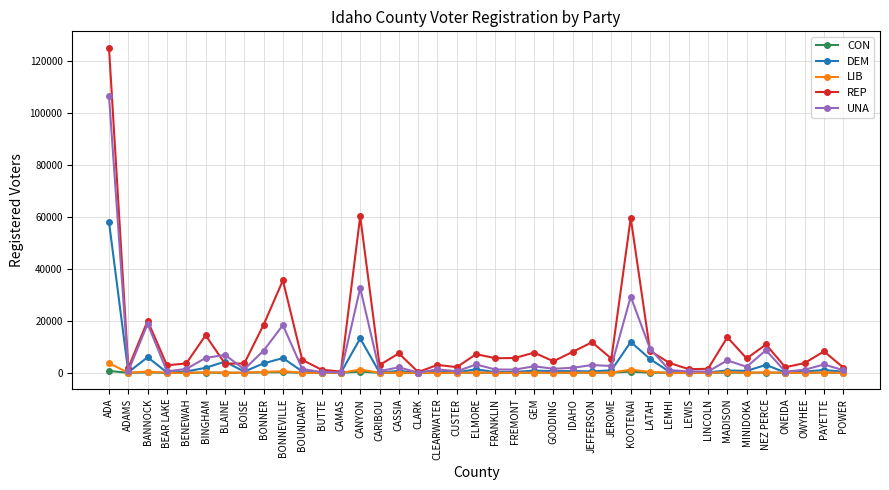

What is the difference between the maximum and minimum values in the LIB series?

3715